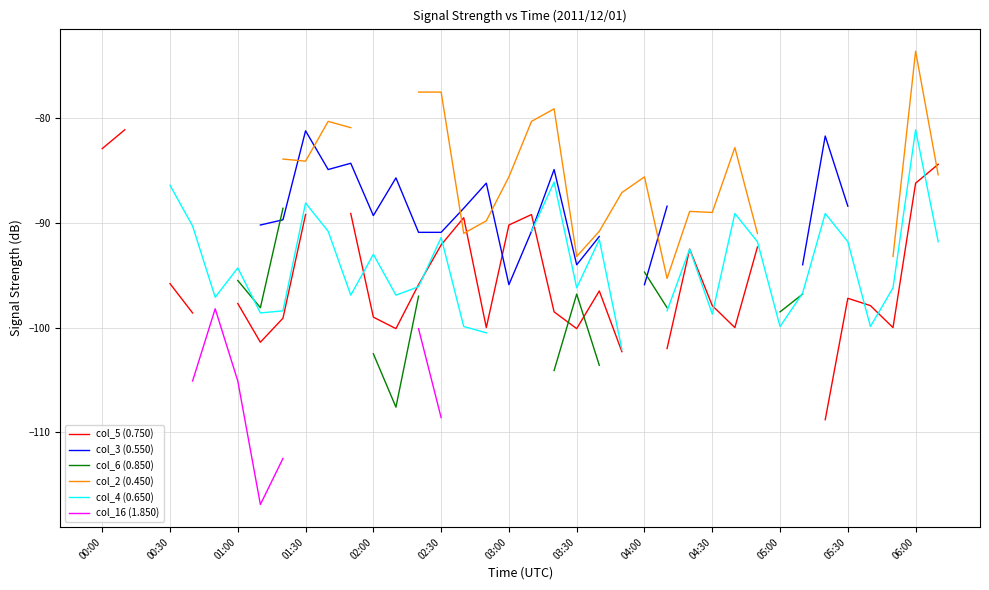

What position from the left is 01:30?

10